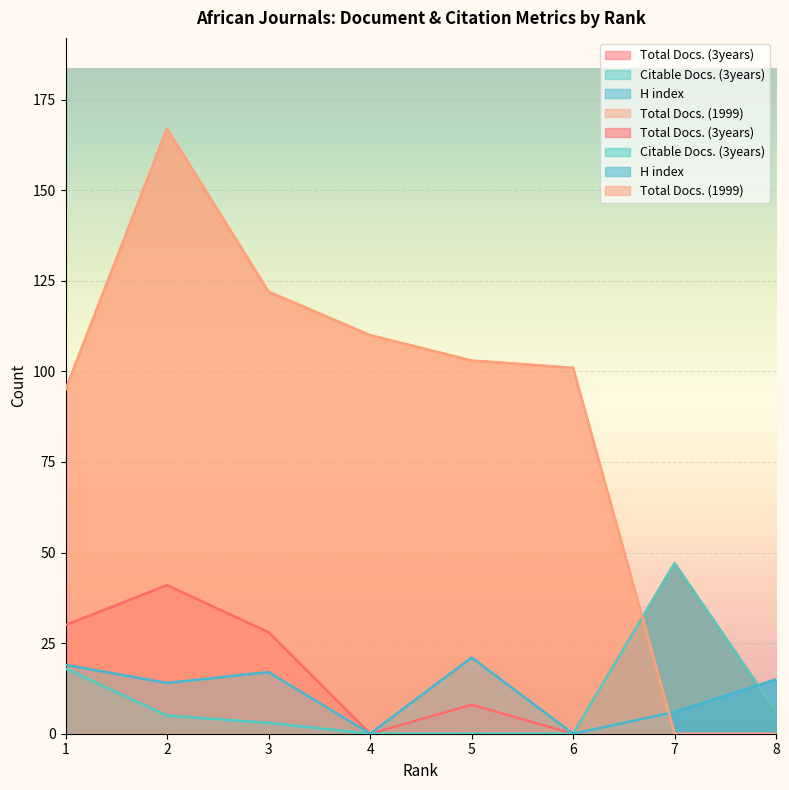

What is the difference between the maximum and minimum values in the H index series?

21